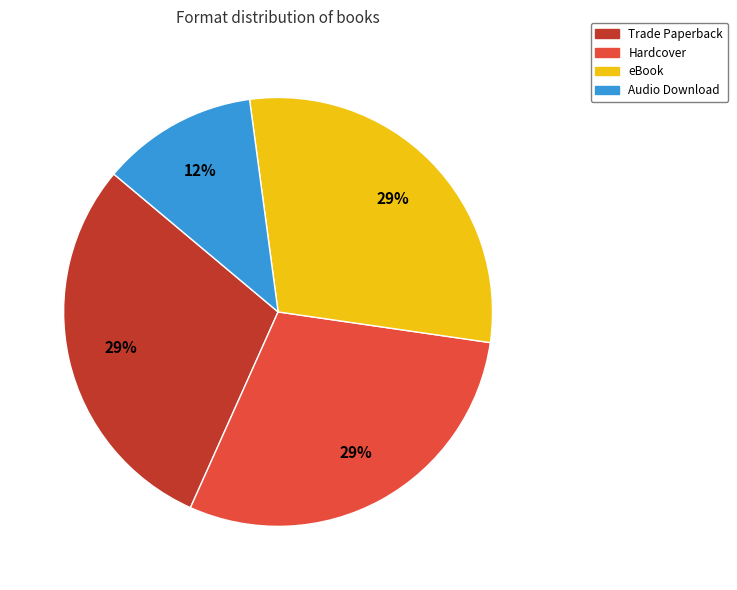

Is there a majority slice in this chart?

No